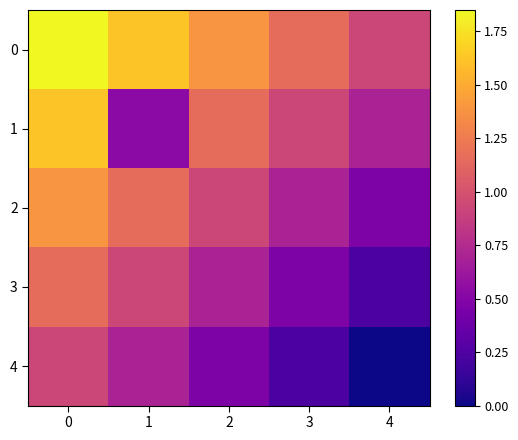

Reading right to left, transcribe all the data shown in this chart.

0: 4=0.9	3=1.2	2=1.4	1=1.6	0=1.9
1: 4=0.7	3=0.9	2=1.2	1=0.5	0=1.6
2: 4=0.5	3=0.7	2=0.9	1=1.2	0=1.4
3: 4=0.2	3=0.5	2=0.7	1=0.9	0=1.2
4: 4=0.0	3=0.2	2=0.5	1=0.7	0=0.9